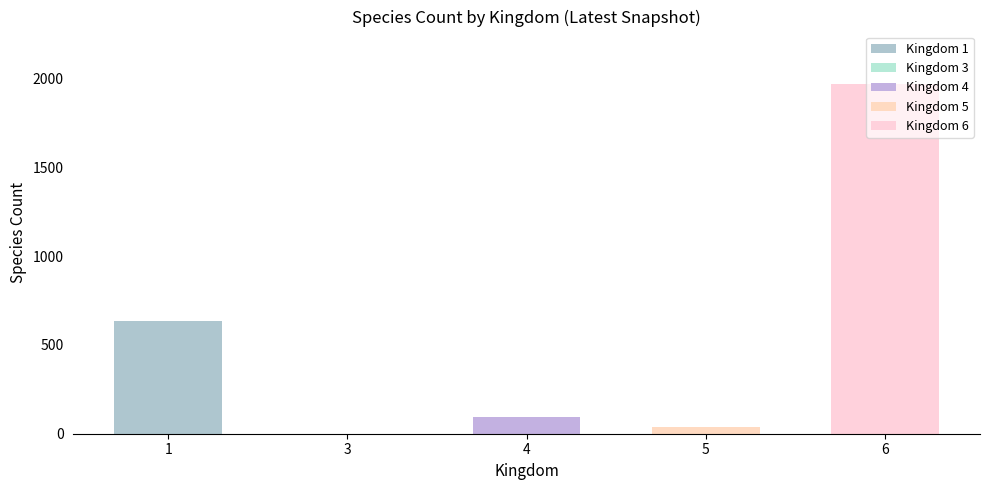

The value at 4 is 93. True or false?

True